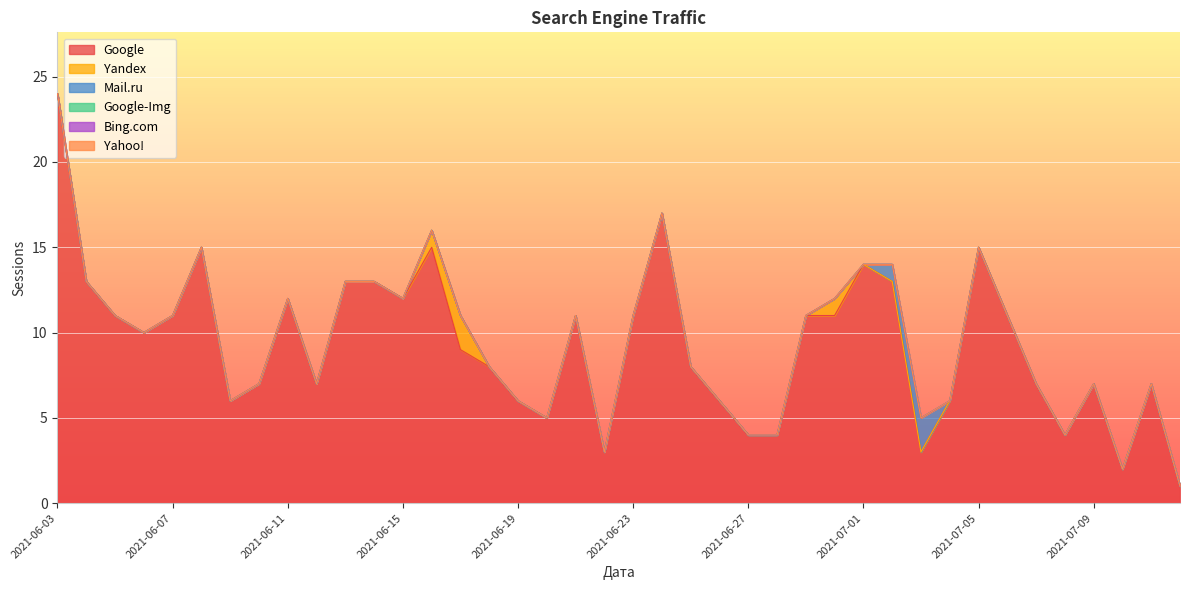

Does the chart display data point markers on the line(s)?

No